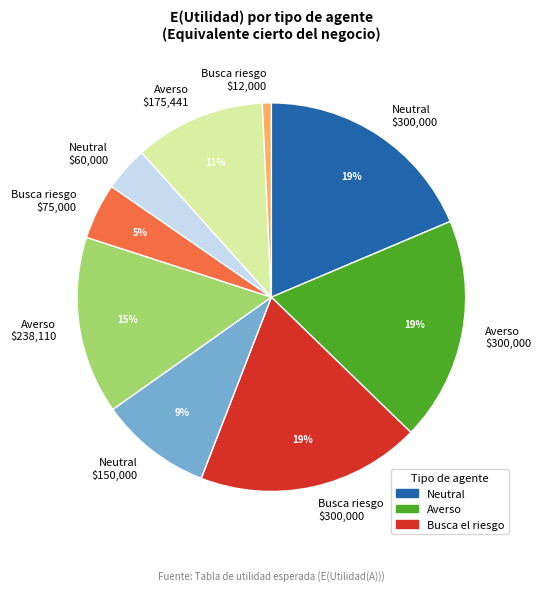

The Neutral $150,000 slice represents 21% of the pie. True or false?

False